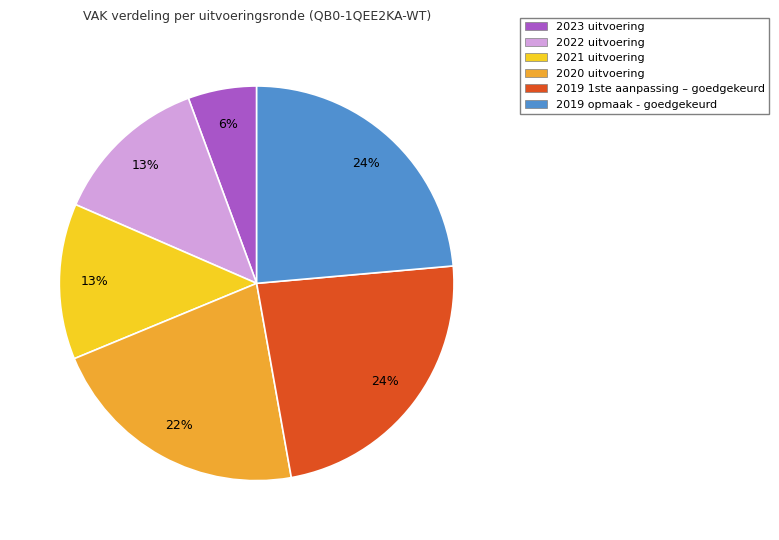

Which slice is the smallest?

2023 uitvoering